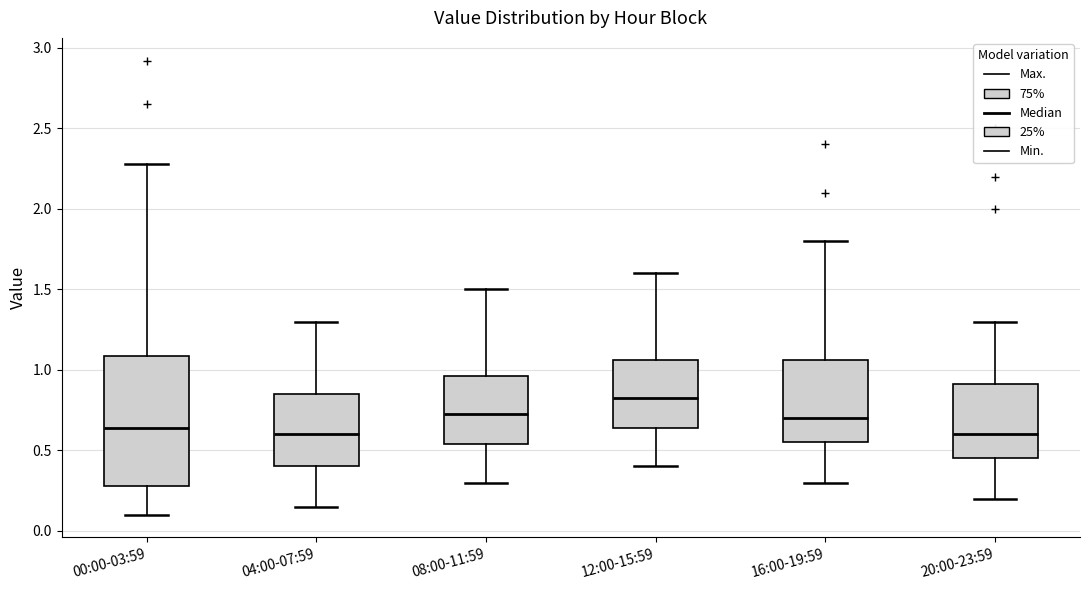

Reading left to right, read every box against the y-axis: the position of its median line, the range the box covers, and the ends of its whiskers. The values are not printed on the chart, so give them approximately, as read against the axis.

00:00-03:59: median 0.65, box 0.30 to 1.10, whiskers 0.10 to 2.30
04:00-07:59: median 0.60, box 0.40 to 0.85, whiskers 0.15 to 1.30
08:00-11:59: median 0.75, box 0.55 to 0.95, whiskers 0.30 to 1.50
12:00-15:59: median 0.85, box 0.65 to 1.05, whiskers 0.40 to 1.60
16:00-19:59: median 0.70, box 0.55 to 1.05, whiskers 0.30 to 1.80
20:00-23:59: median 0.60, box 0.45 to 0.90, whiskers 0.20 to 1.30